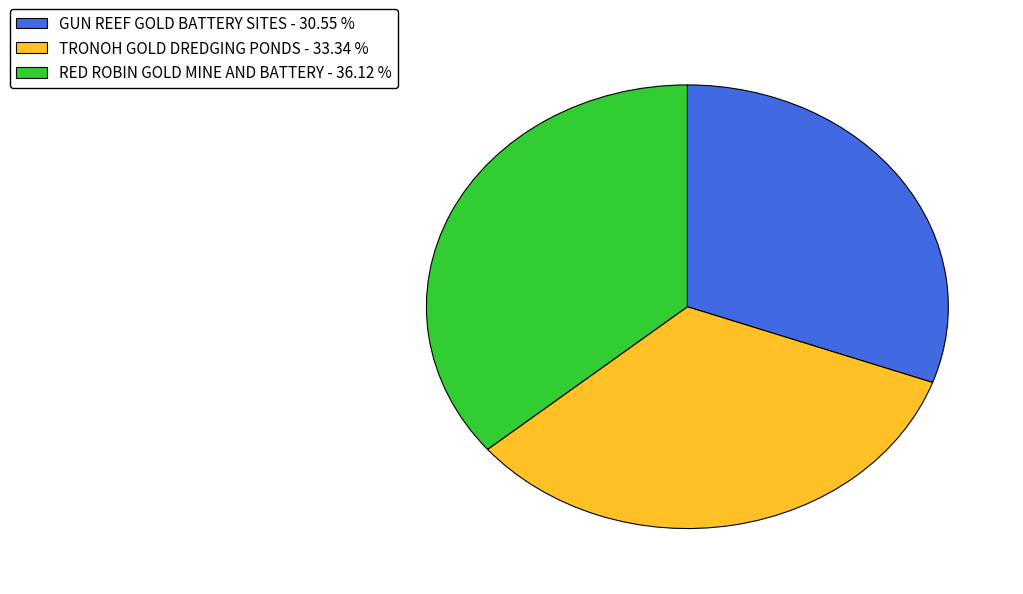

Do RED ROBIN GOLD MINE AND BATTERY - 36.12 % and TRONOH GOLD DREDGING PONDS - 33.34 % together represent more than half of the pie?

Yes